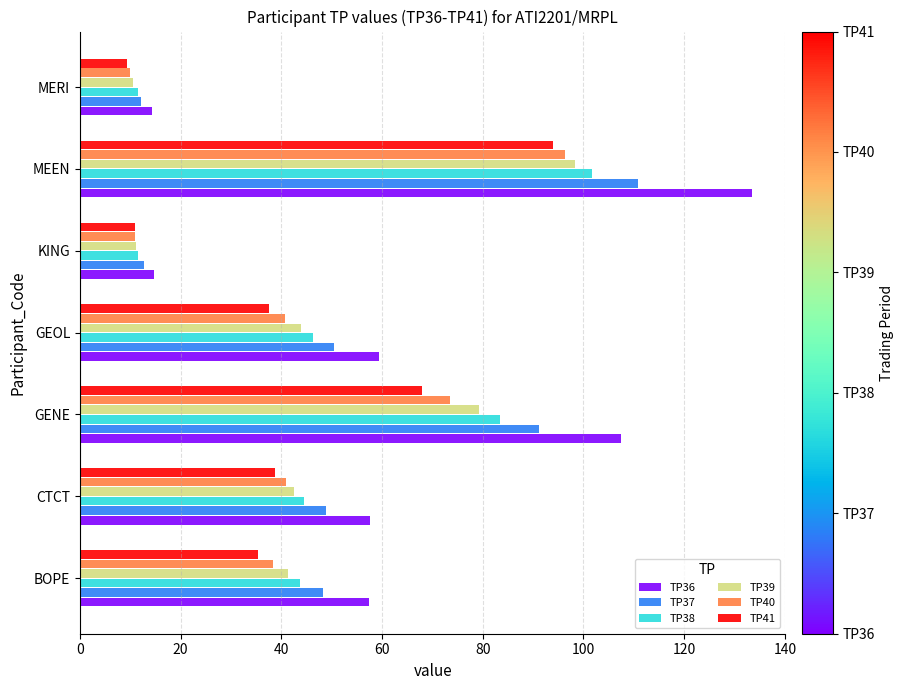

What are all the series names shown in the legend?

TP36, TP37, TP38, TP39, TP40, TP41